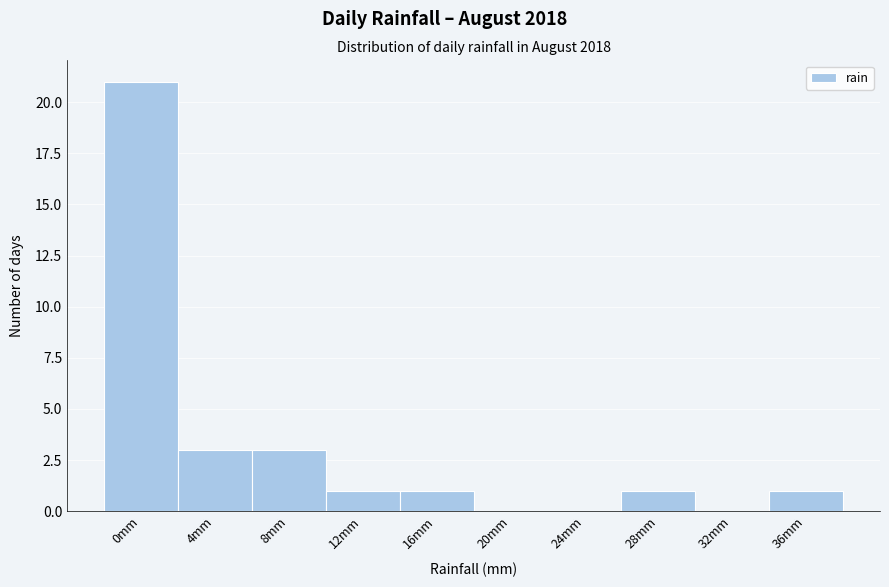

Reading left to right, extract all data points from this chart.

0mm=21	4mm=3	8mm=3	12mm=1	16mm=1	20mm=0	24mm=0	28mm=1	32mm=0	36mm=1